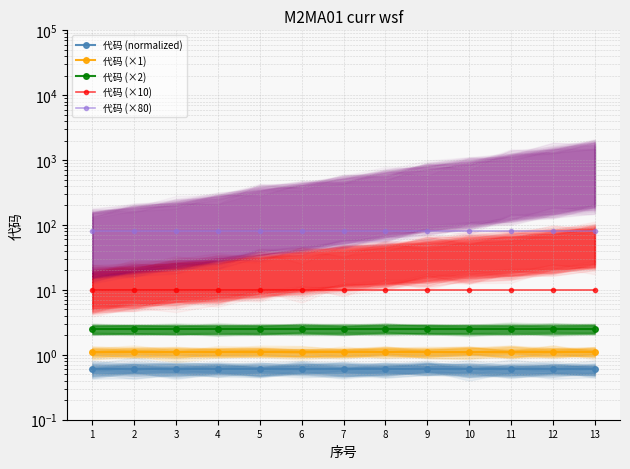

Rank the series by their maximum value, from lowest to highest.

代码 (normalized), 代码 (×1), 代码 (×2), 代码 (×10), 代码 (×80)